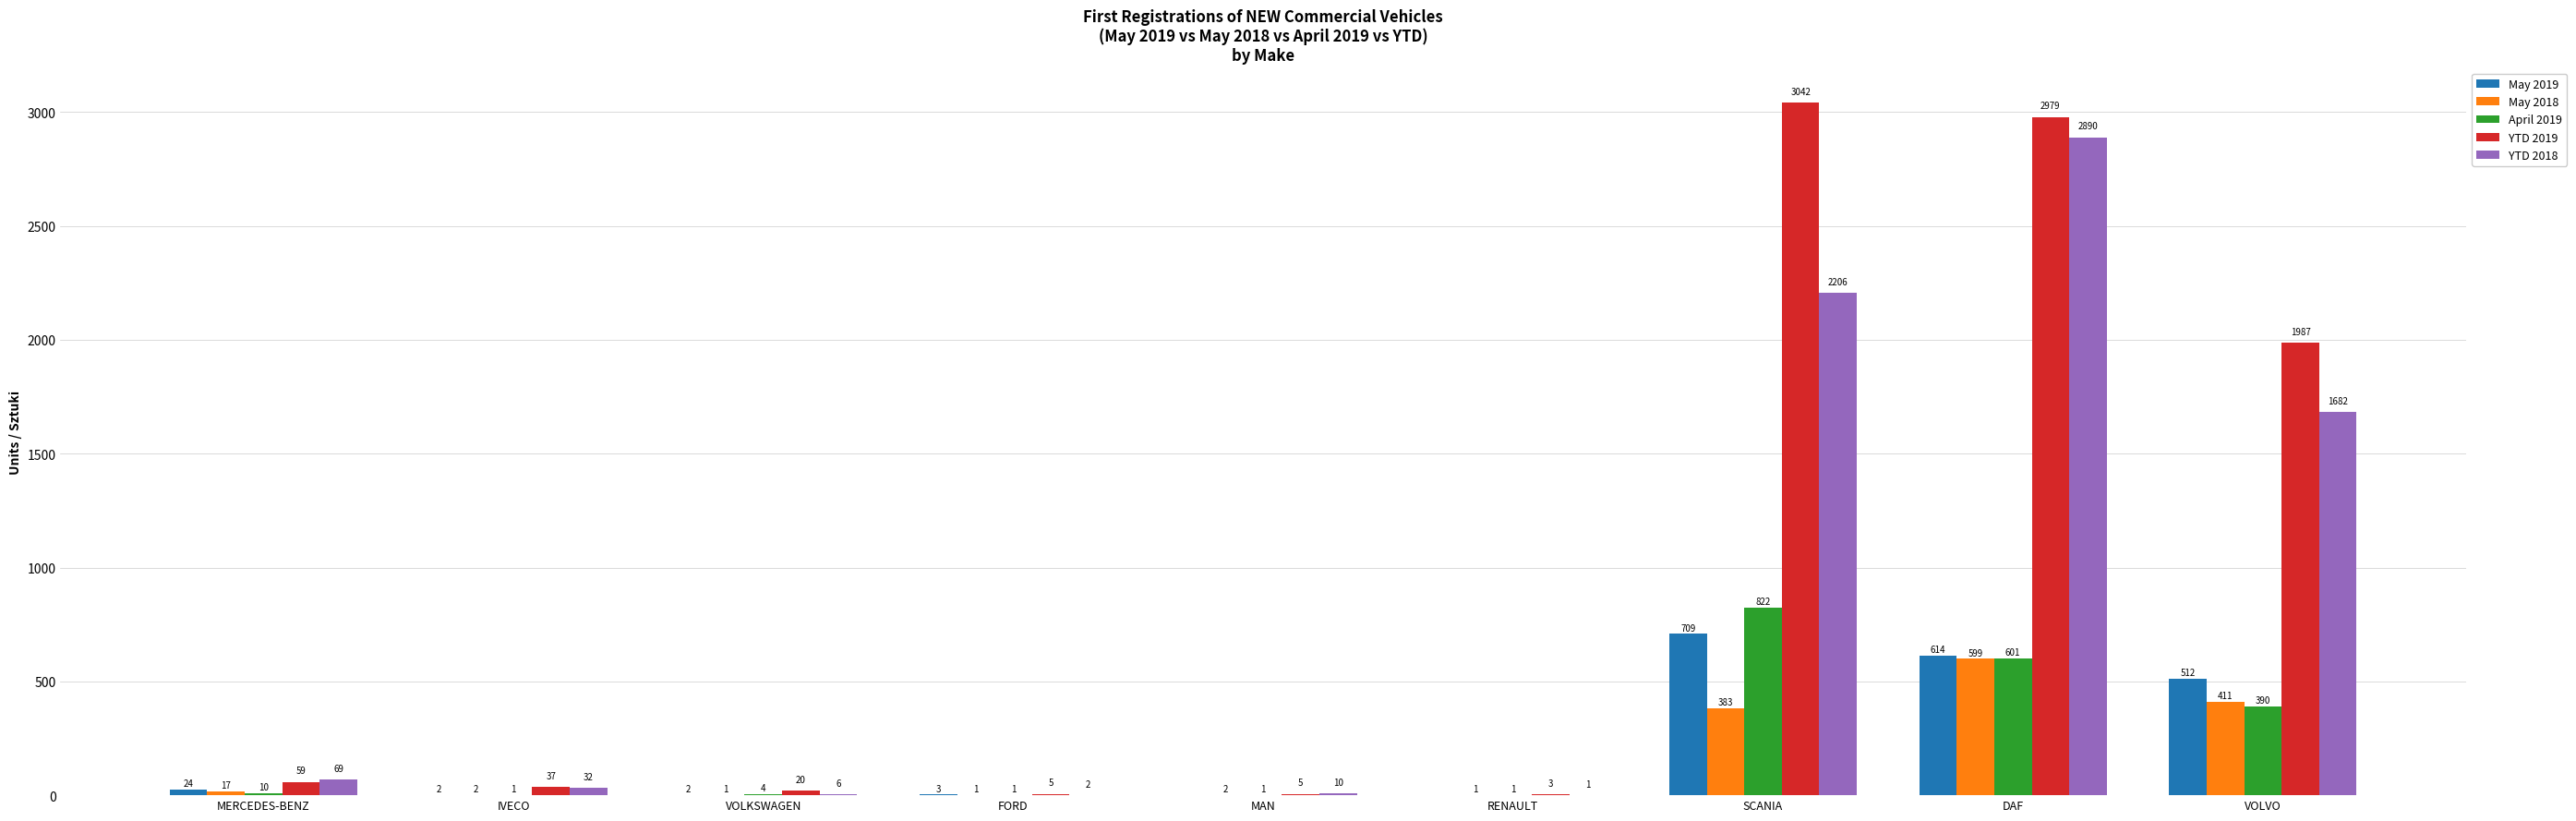

The value of YTD 2019 at VOLKSWAGEN is 20. True or false?

True